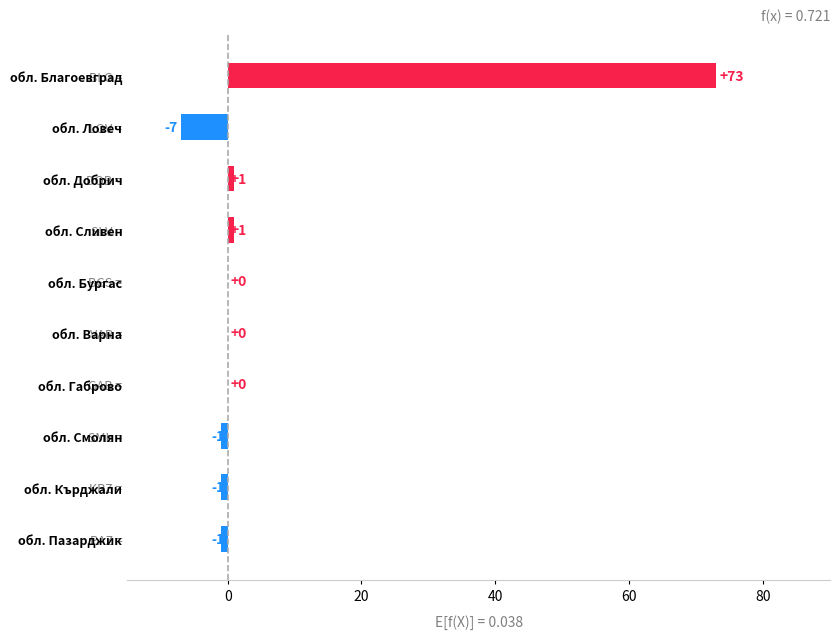

At which category does the chart reach its peak across all series?

обл. Благоевград